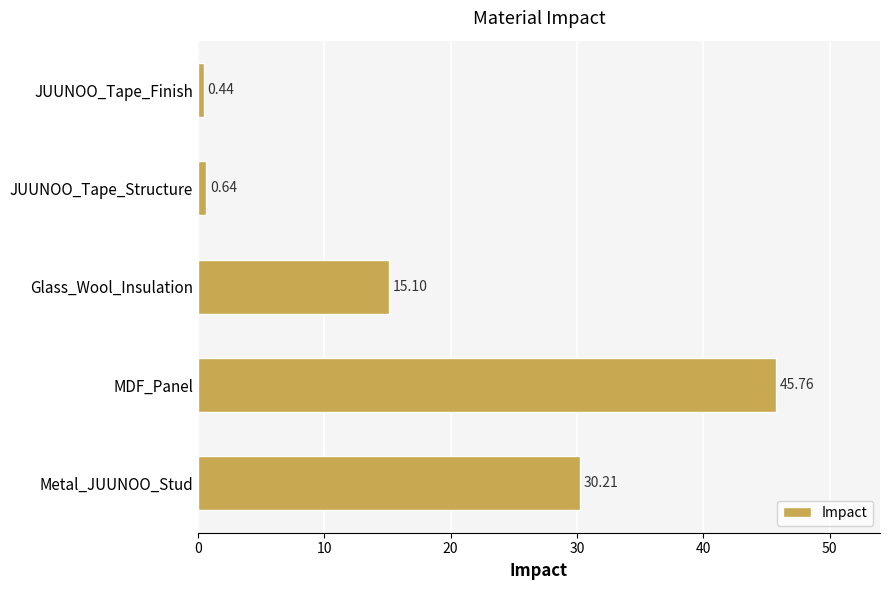

What is the change in value from Glass_Wool_Insulation to JUUNOO_Tape_Finish?

-14.7